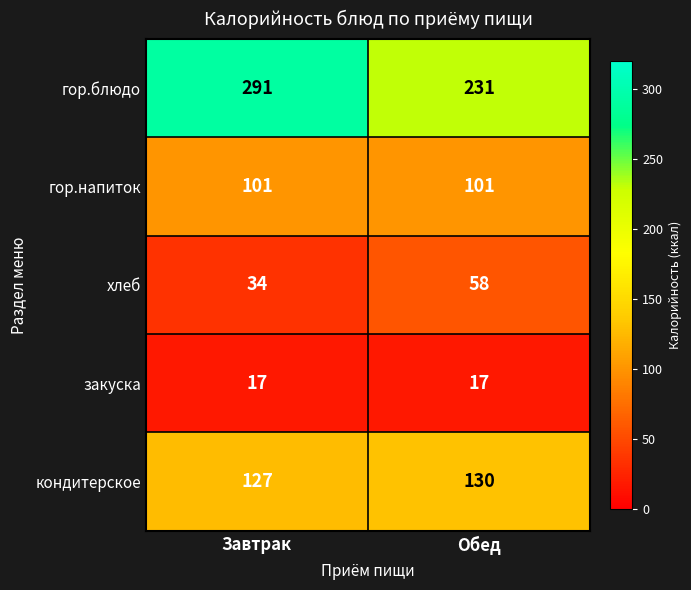

The value of гор.напиток at Завтрак is 101. True or false?

True